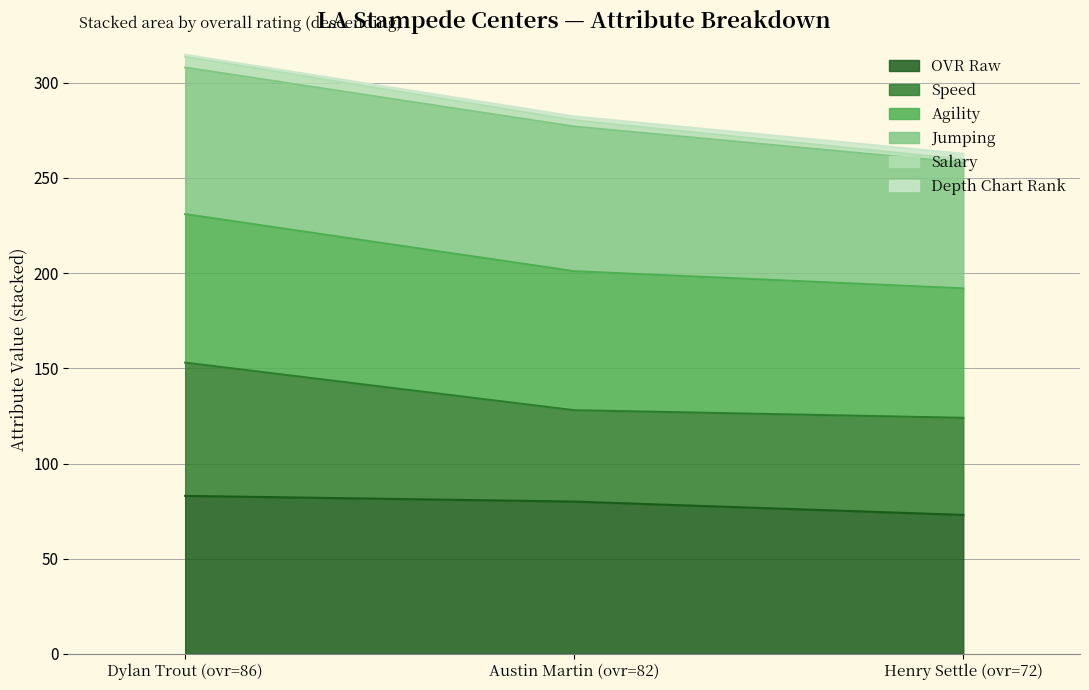

Is it true that OVR Raw equals 46.6 at Henry Settle (ovr=72)?

False